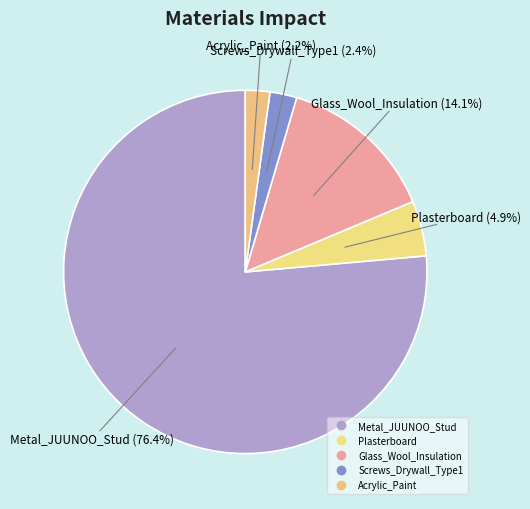

To the nearest percent, what is the average slice percentage?

20%